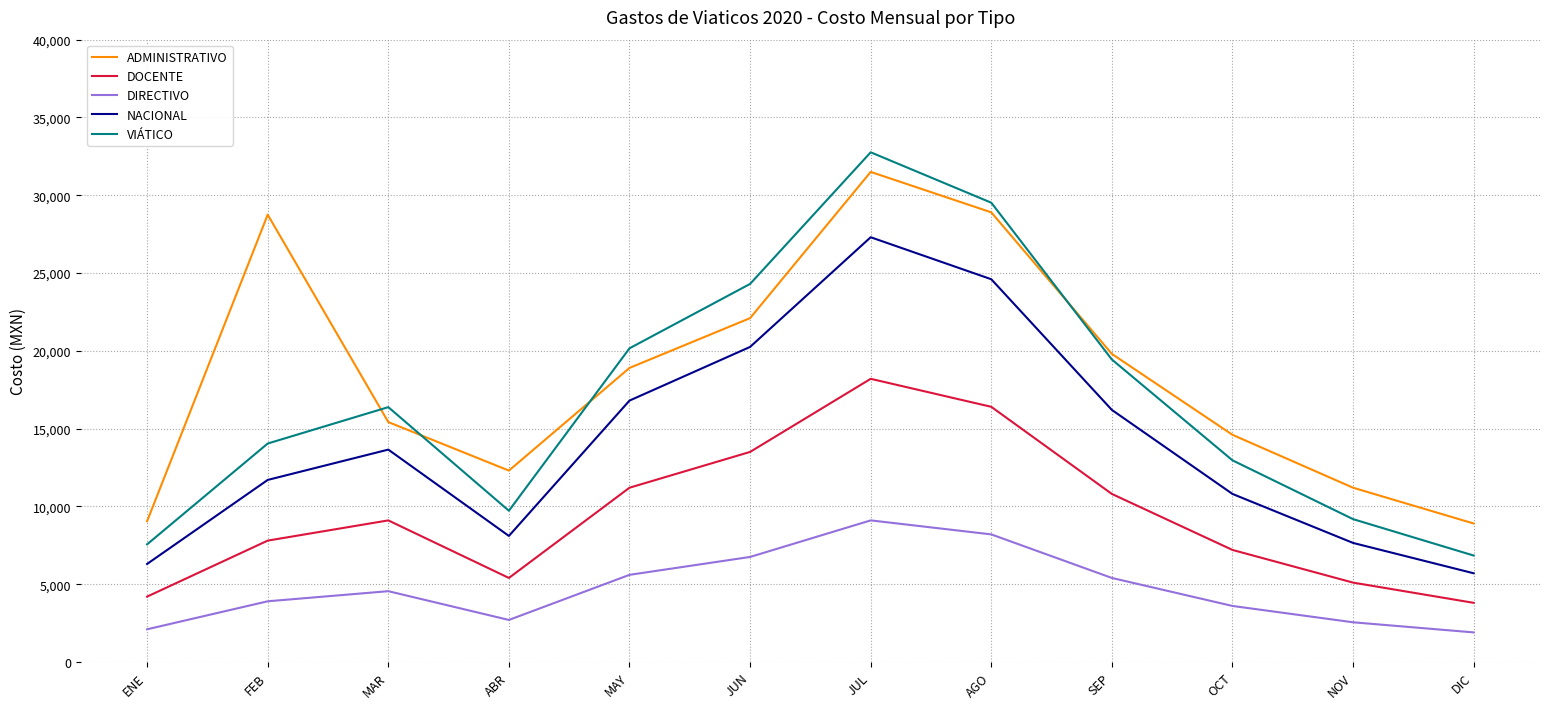

Is the value of ADMINISTRATIVO at MAY greater than the value of VIÁTICO at ABR?

Yes